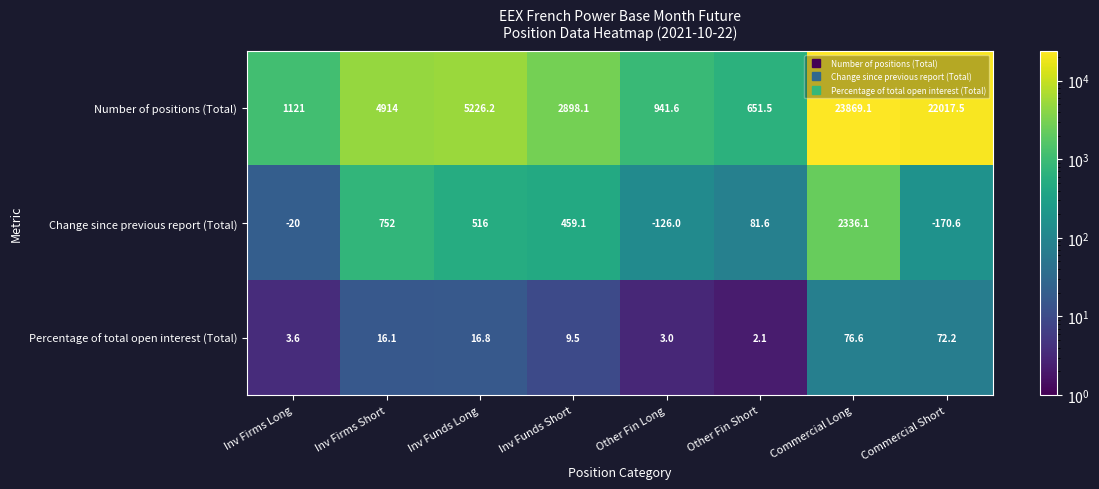

At which category does the chart reach its peak across all series?

Commercial Long